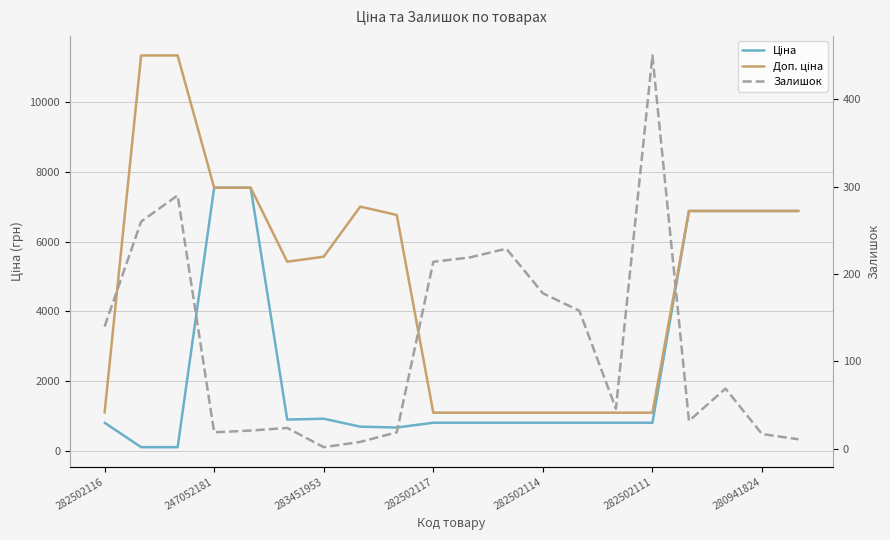

The Доп. ціна series shows 9746.4 at 280941824. True or false?

False